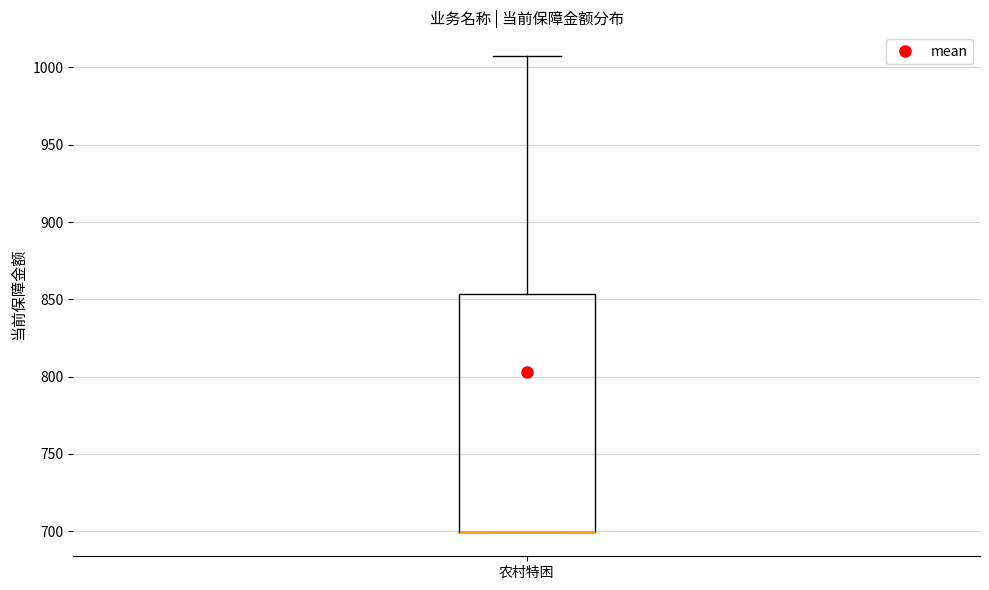

Transcribe this box plot: give where the median line is, the range the box spans, and where the two whiskers end, as read against the y-axis. The values are not printed on the chart, so give them approximately, as read against the axis.

median 700 (drawn on the box's lower edge), box 700 to 855, whiskers 700 to 1005